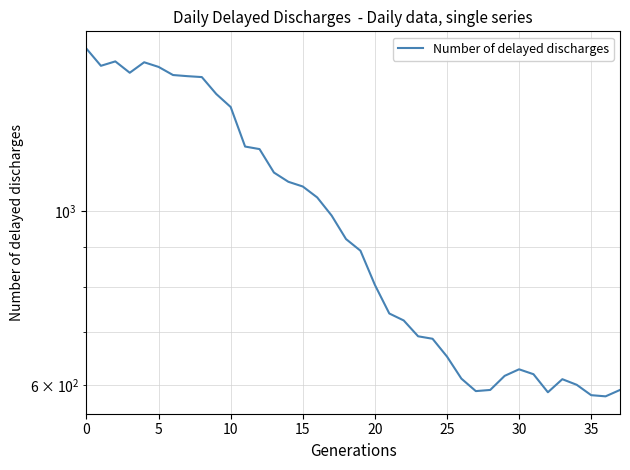

What is the label of the 24th point from the right?

14